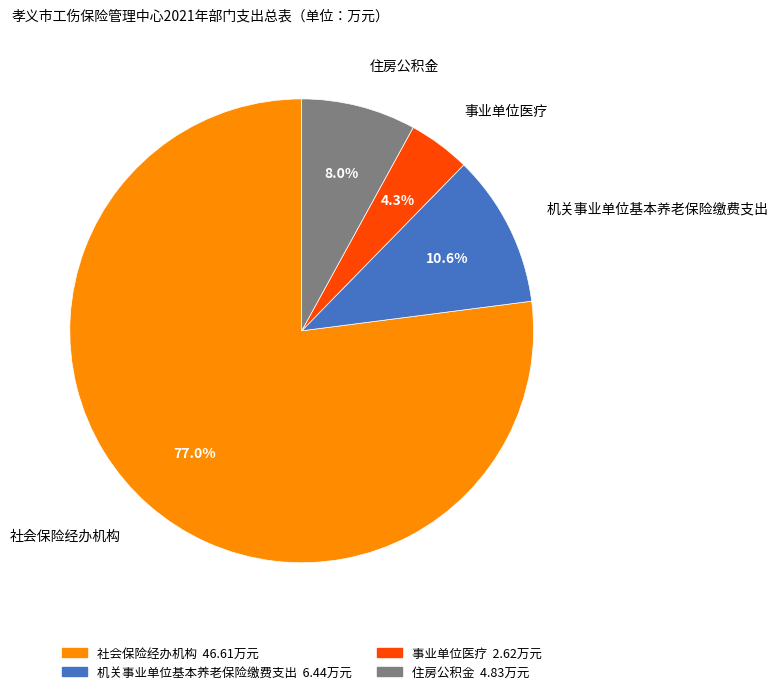

What is the total percentage of 机关事业单位基本养老保险缴费支出 and 住房公积金?

18.6%